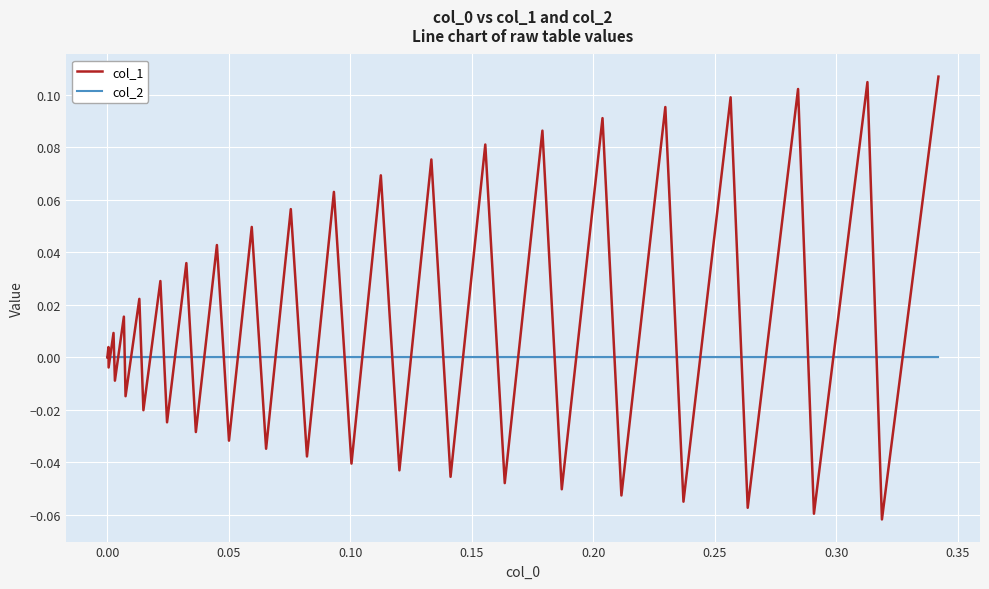

How many interior local valleys does the col_1 series have?

19